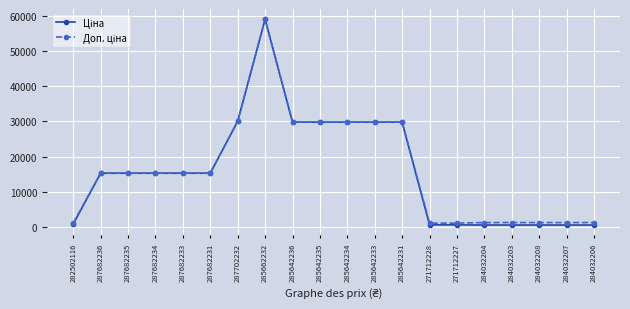

At which category does the chart reach its peak across all series?

285662232